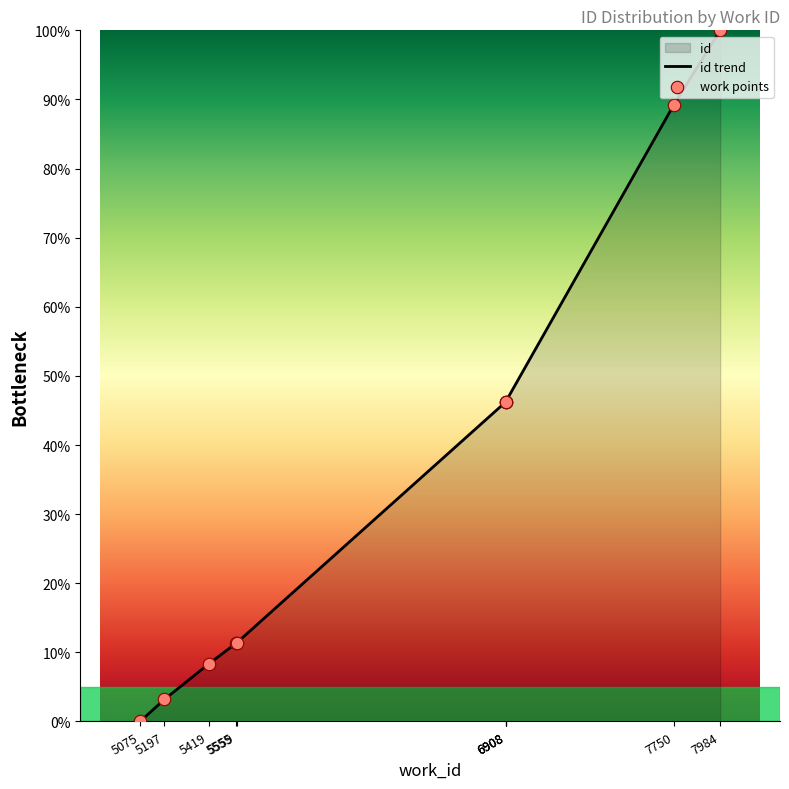

What is the change in value from 5075 to 5197?

+3.2